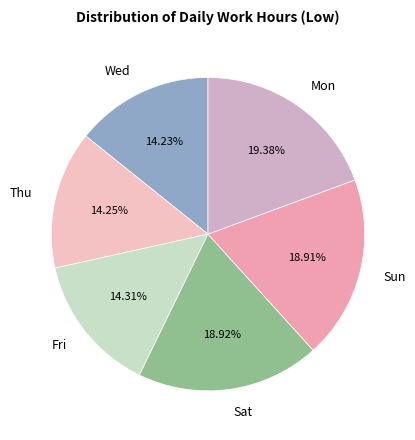

Does Sun account for over 50% of the chart?

No